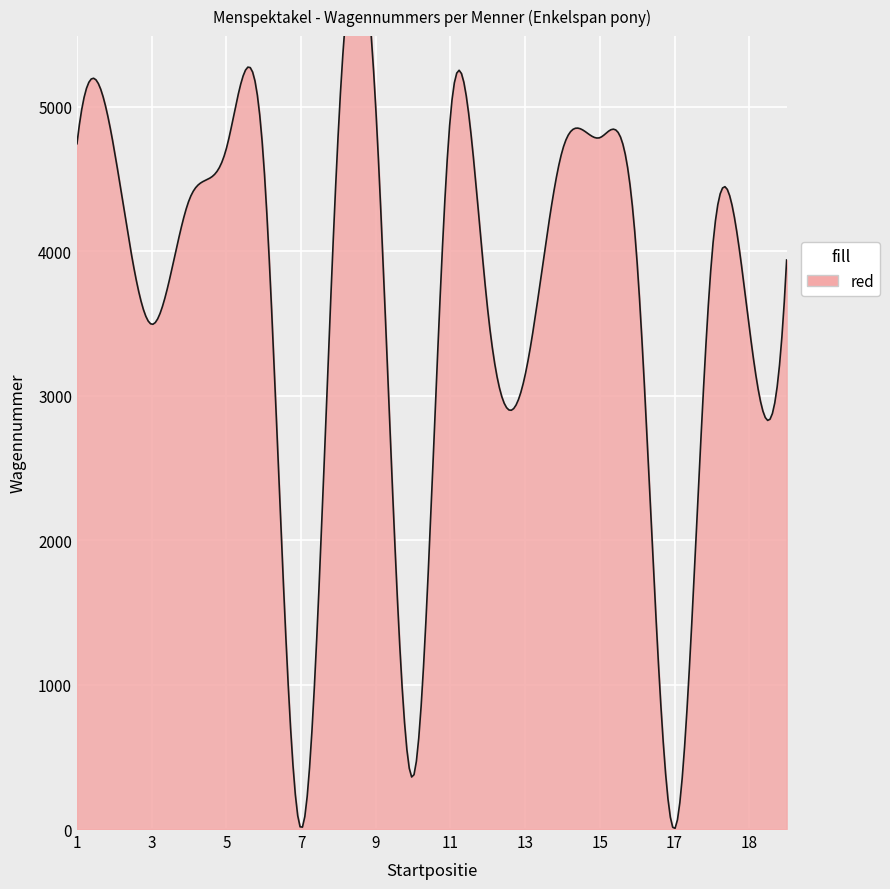

Between 7 and 4, which is larger?

4